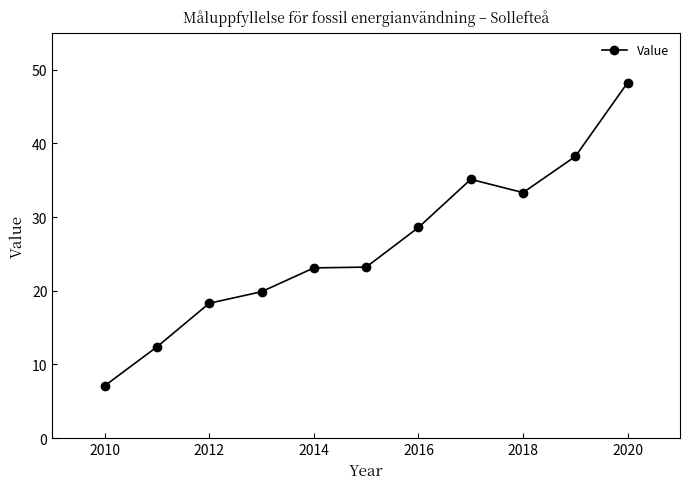

What is the value of the 1st point from the left?

7.1